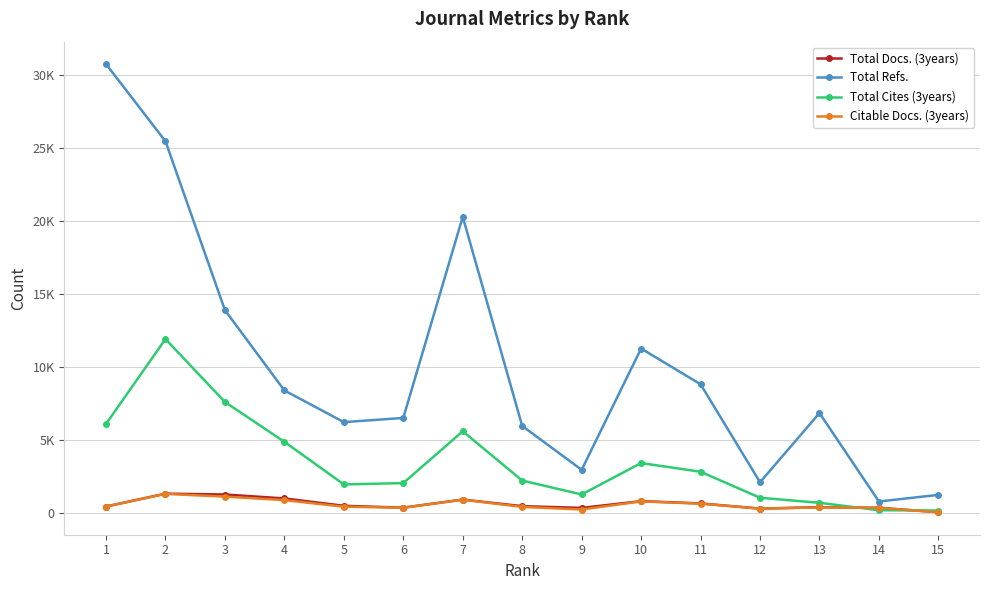

The value of Total Docs. (3years) at 3 is 1262. True or false?

True